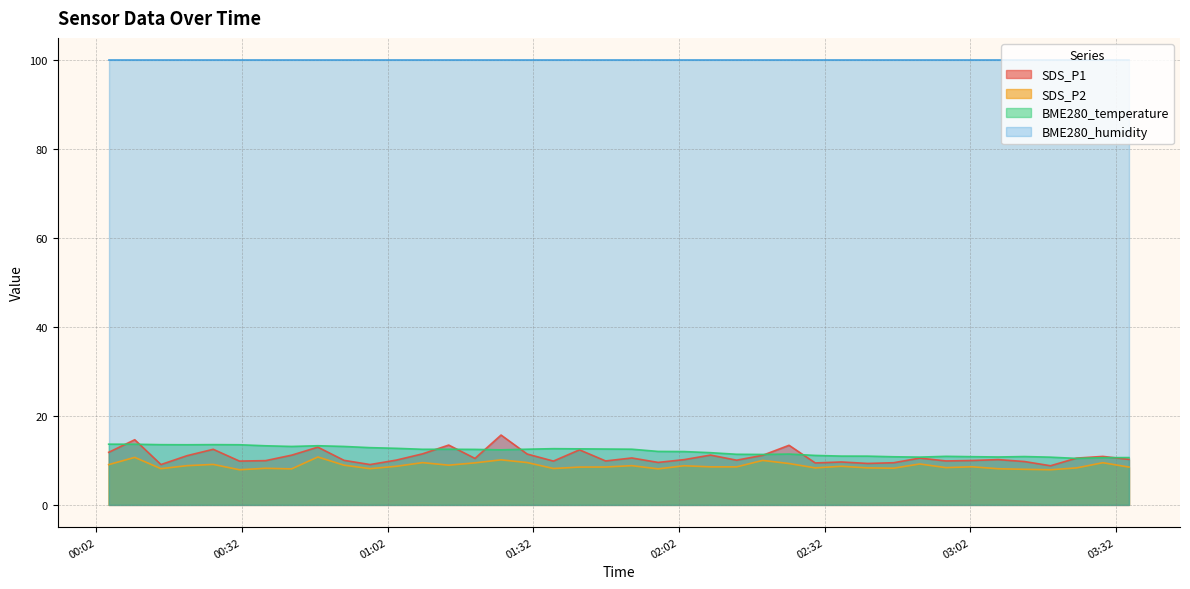

Is it true that BME280_temperature equals 19.3 at 2024/03/19 01:25:22?

False